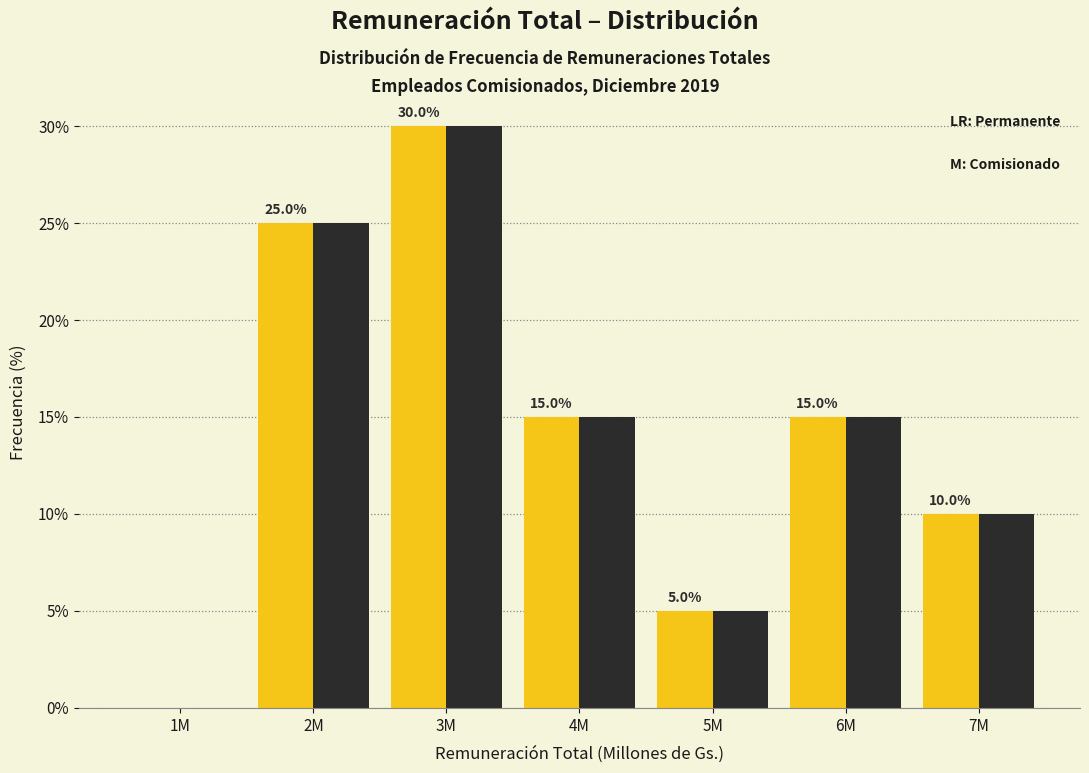

Reading right to left, transcribe all the data shown in this chart.

Permanente: 7M=10	6M=15	5M=5	4M=15	3M=30	2M=25	1M=0
Comisionado: 7M=10	6M=15	5M=5	4M=15	3M=30	2M=25	1M=0